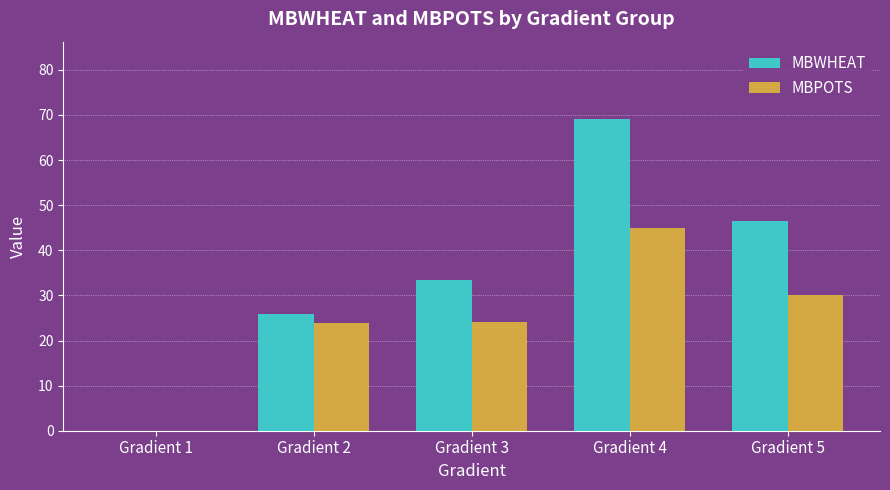

What is the sum of all MBWHEAT values?

174.8